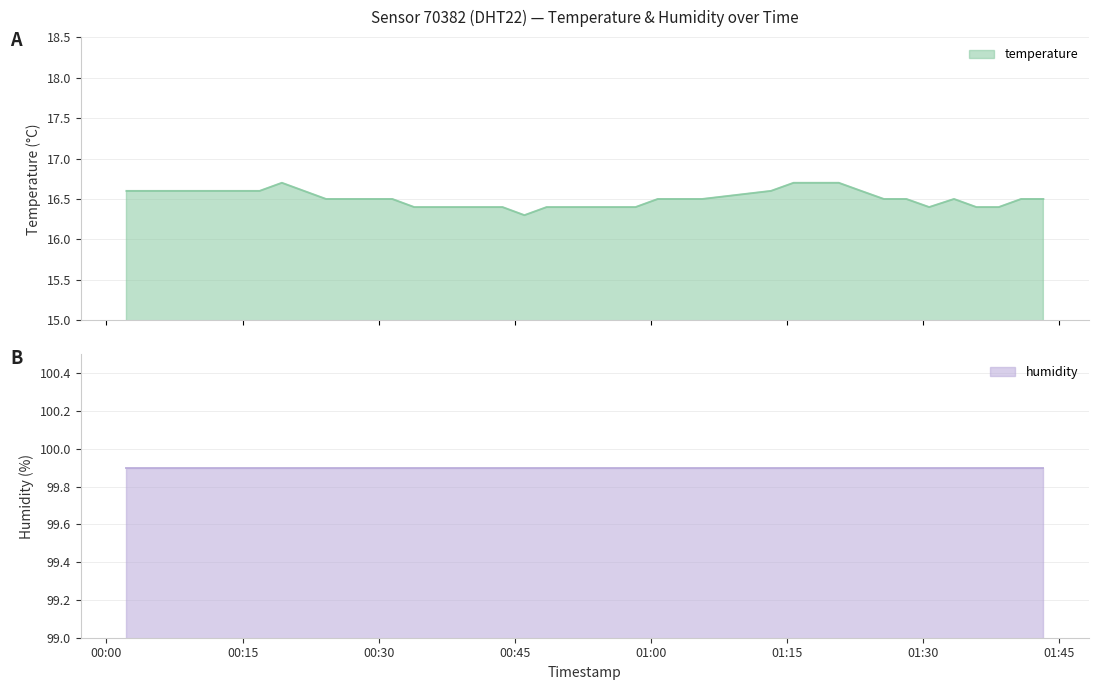

What is the change in value from 2023-06-14T01:13:15 to 2023-06-14T01:38:21?

-0.2